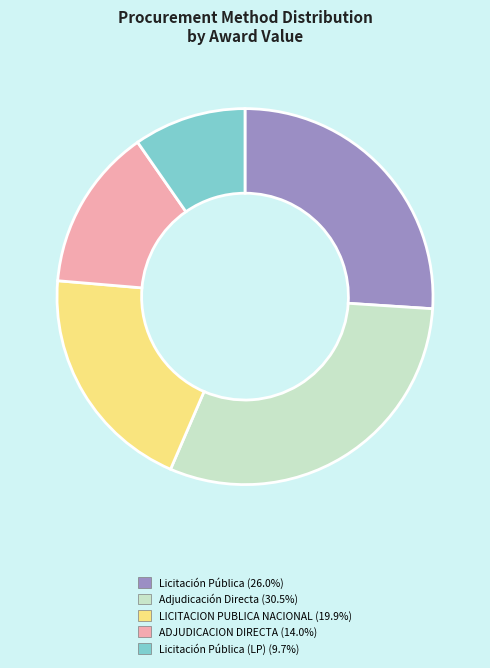

How many segments does this pie chart have?

5